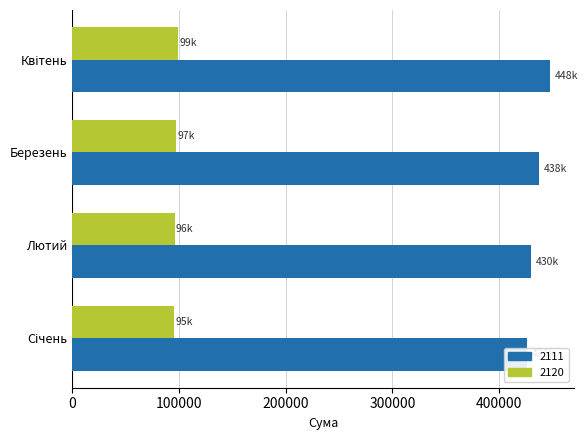

Rank the series by their maximum value, from highest to lowest.

2111, 2120